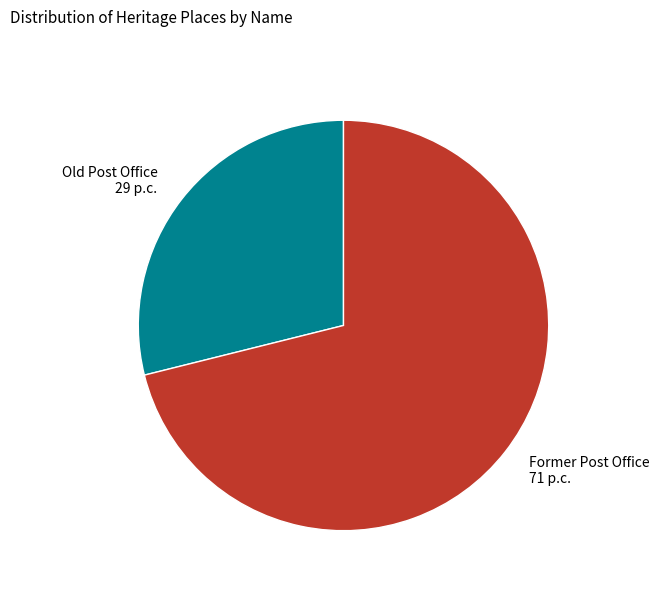

Rank the categories by value from lowest to highest.

Old Post Office, Former Post Office